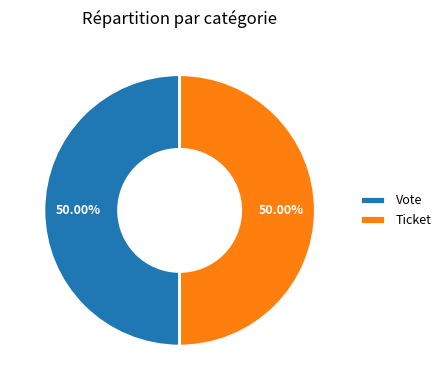

To the nearest percent, what portion does Vote represent?

50%